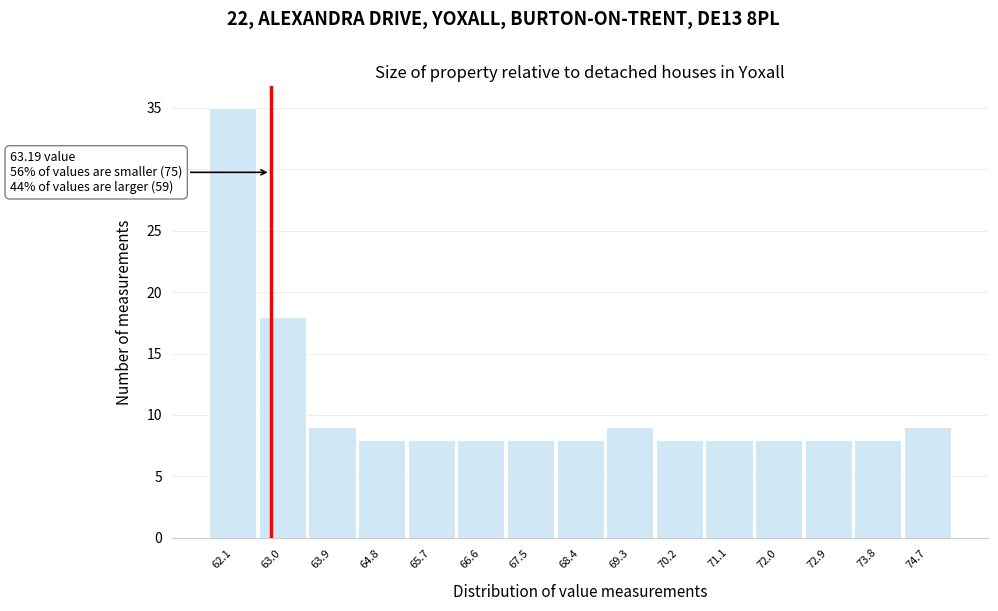

Reading left to right, list all the values displayed in this chart.

62.1=35	63.0=18	63.9=9	64.8=8	65.7=8	66.6=8	67.5=8	68.4=8	69.3=9	70.2=8	71.1=8	72.0=8	72.9=8	73.8=8	74.7=9